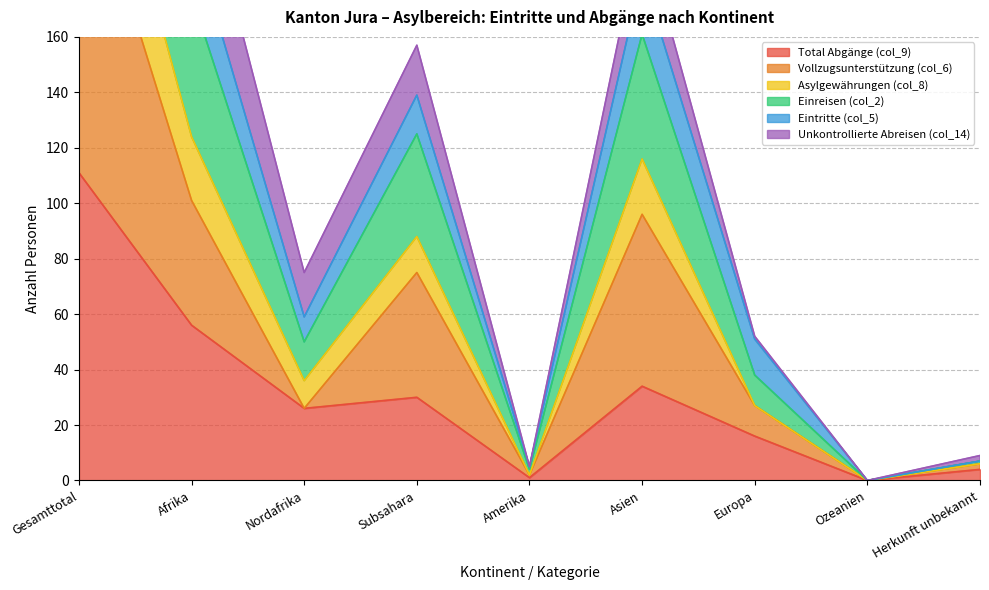

How many values in the Einreisen (col_2) series exceed 50?

4